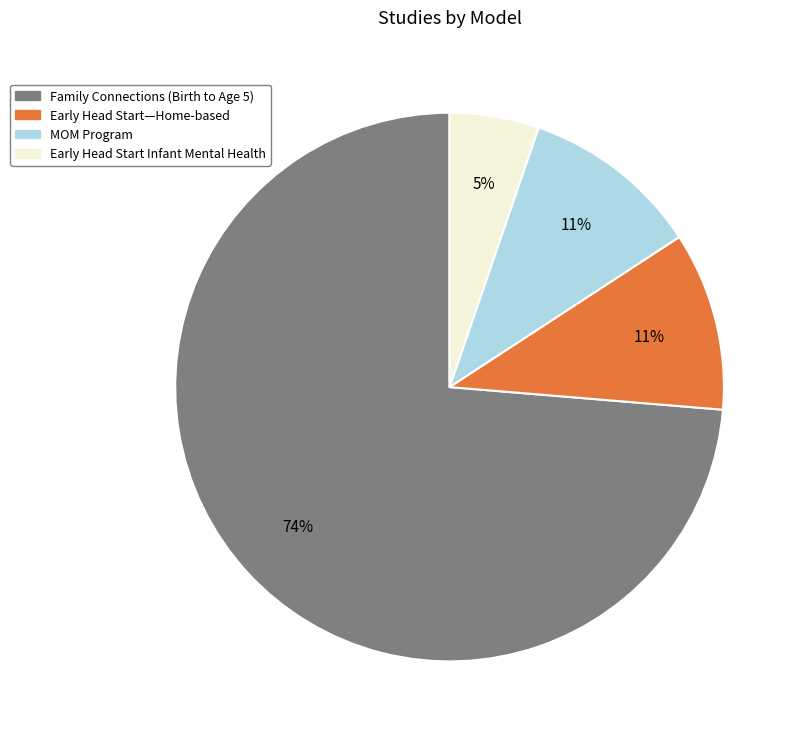

To the nearest percent, what is the difference between the largest and smallest slice percentages?

68%